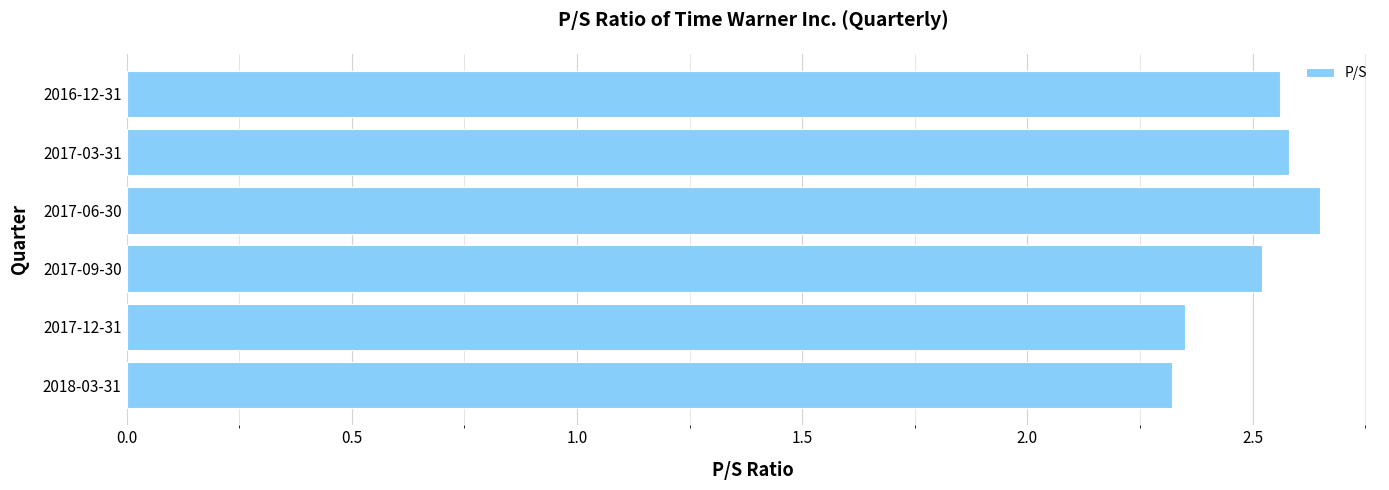

What is the change in value from 2017-09-30 to 2017-03-31?

+0.1